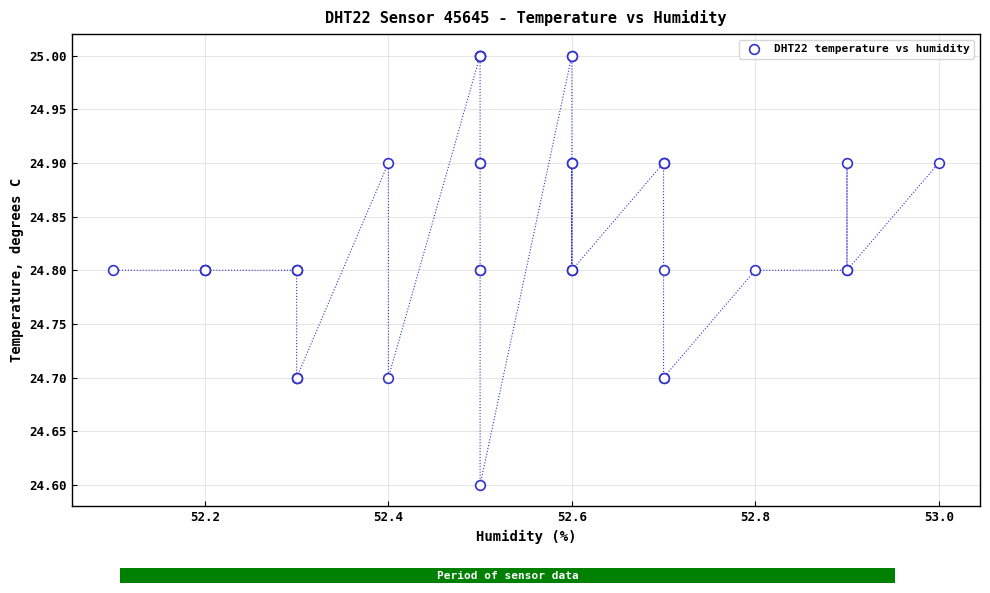

What Y value in the scatter plot is closest to 24?

24.6